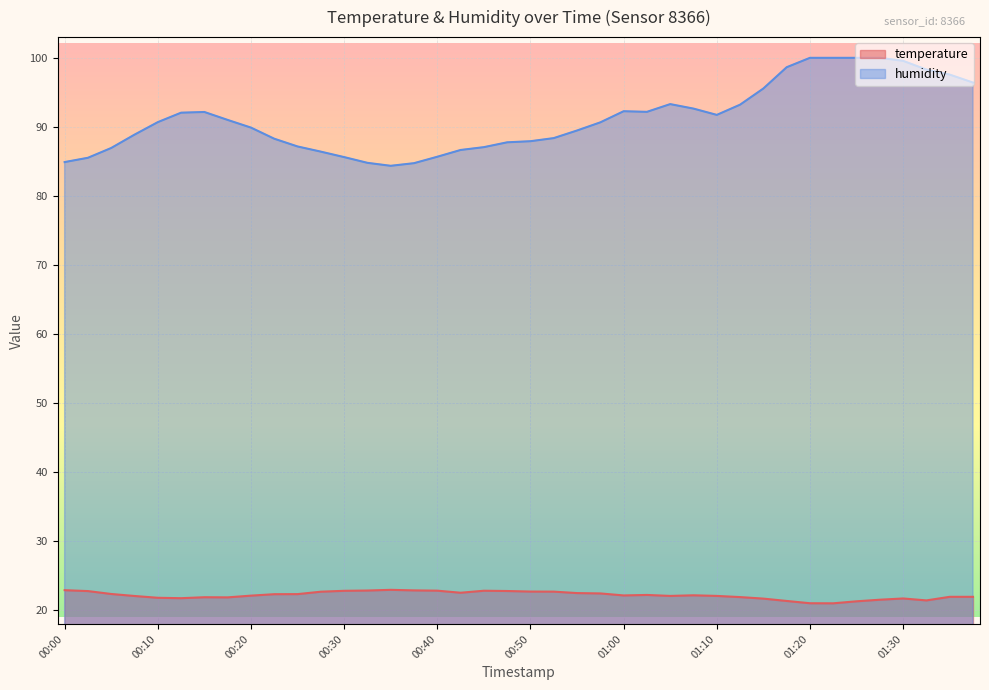

The value of humidity at 01:07 is 92.7. True or false?

True